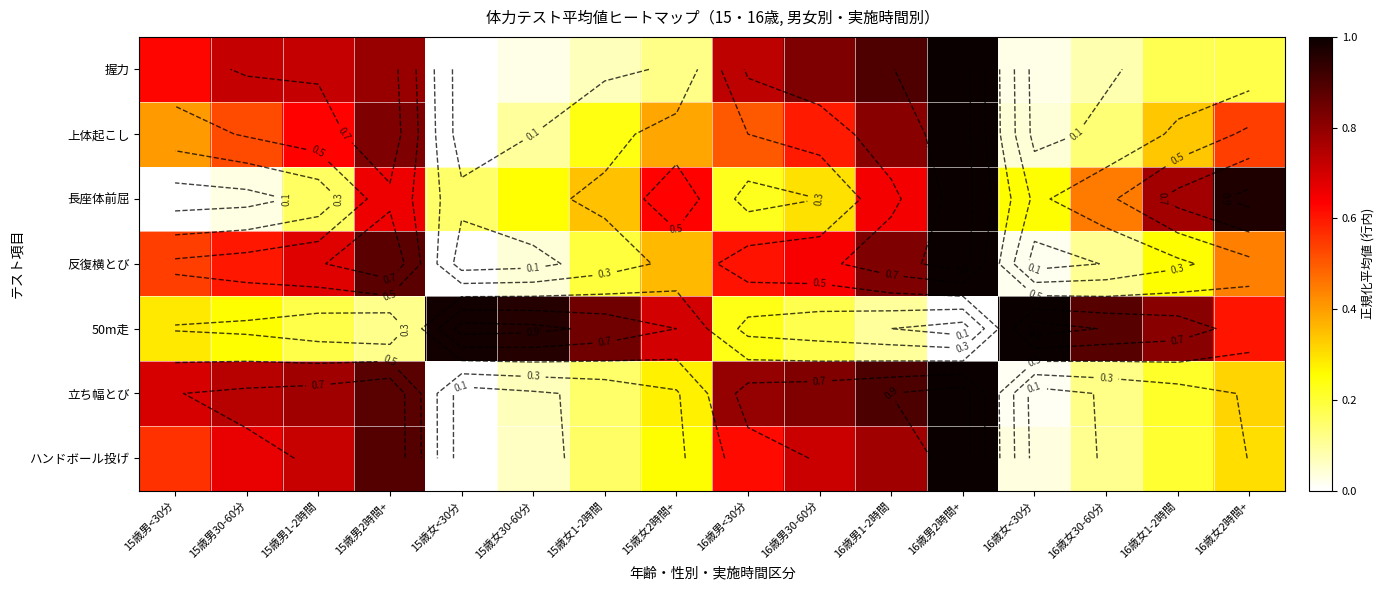

List the labels in order of 反復横とび value, smallest first.

15歳女<30分, 16歳女<30分, 15歳女30-60分, 16歳女30-60分, 15歳女1-2時間, 16歳女1-2時間, 15歳女2時間+, 16歳女2時間+, 15歳男<30分, 15歳男30-60分, 16歳男<30分, 16歳男30-60分, 15歳男1-2時間, 16歳男1-2時間, 15歳男2時間+, 16歳男2時間+